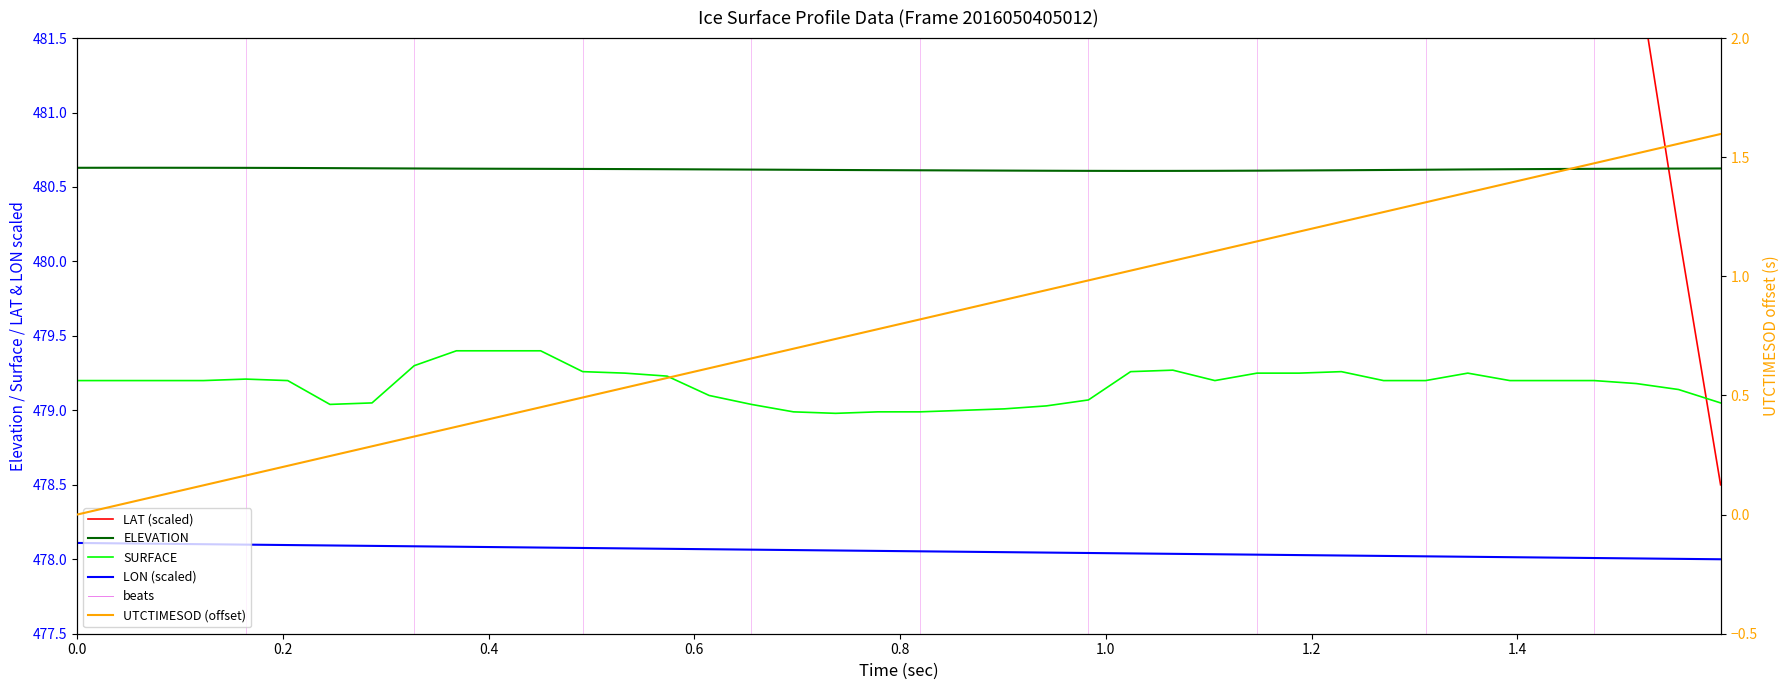

After their last crossing, which series has the higher values: ELEVATION or LAT (scaled)?

ELEVATION